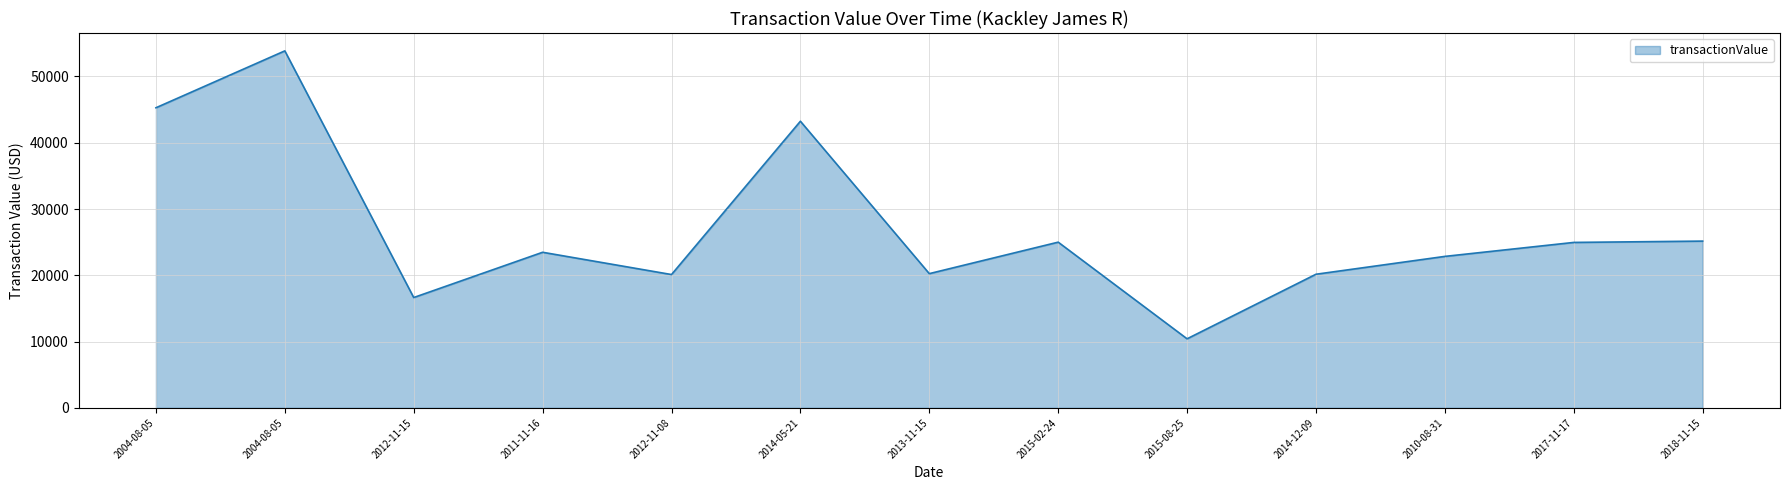

What is the difference between the values at 2018-11-15 and 2017-11-17?

198